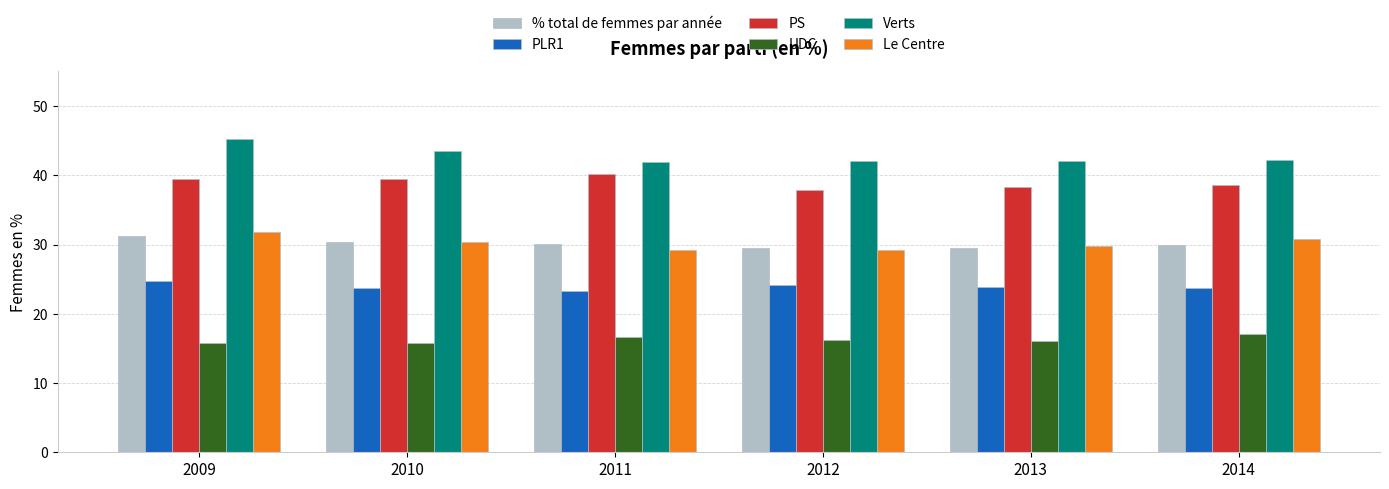

What value does the Le Centre series have at 2011?

29.3